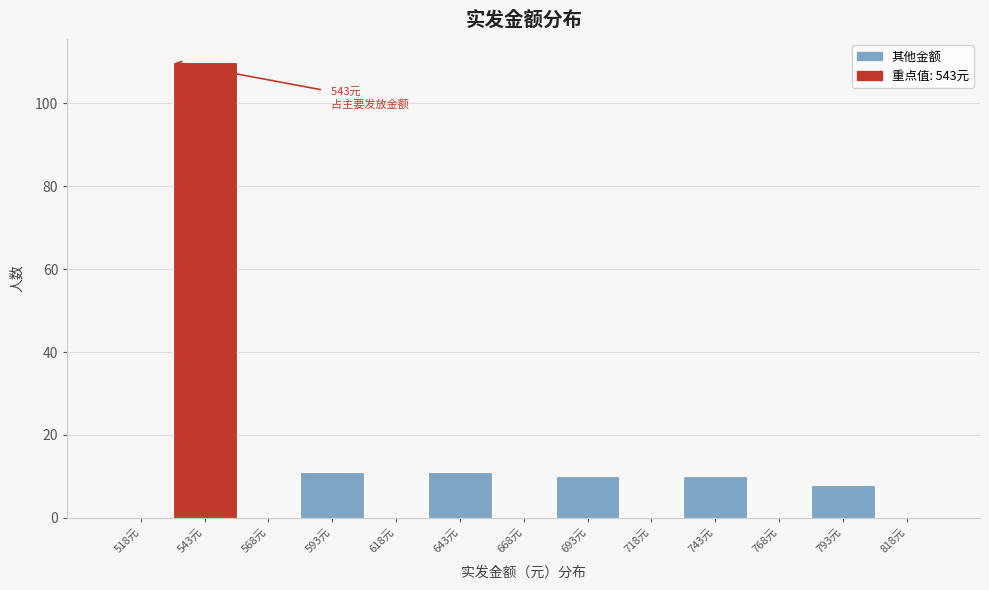

Reading right to left, transcribe all the data shown in this chart.

818元=0	793元=8	768元=0	743元=10	718元=0	693元=10	668元=0	643元=11	618元=0	593元=11	568元=0	543元=110	518元=0